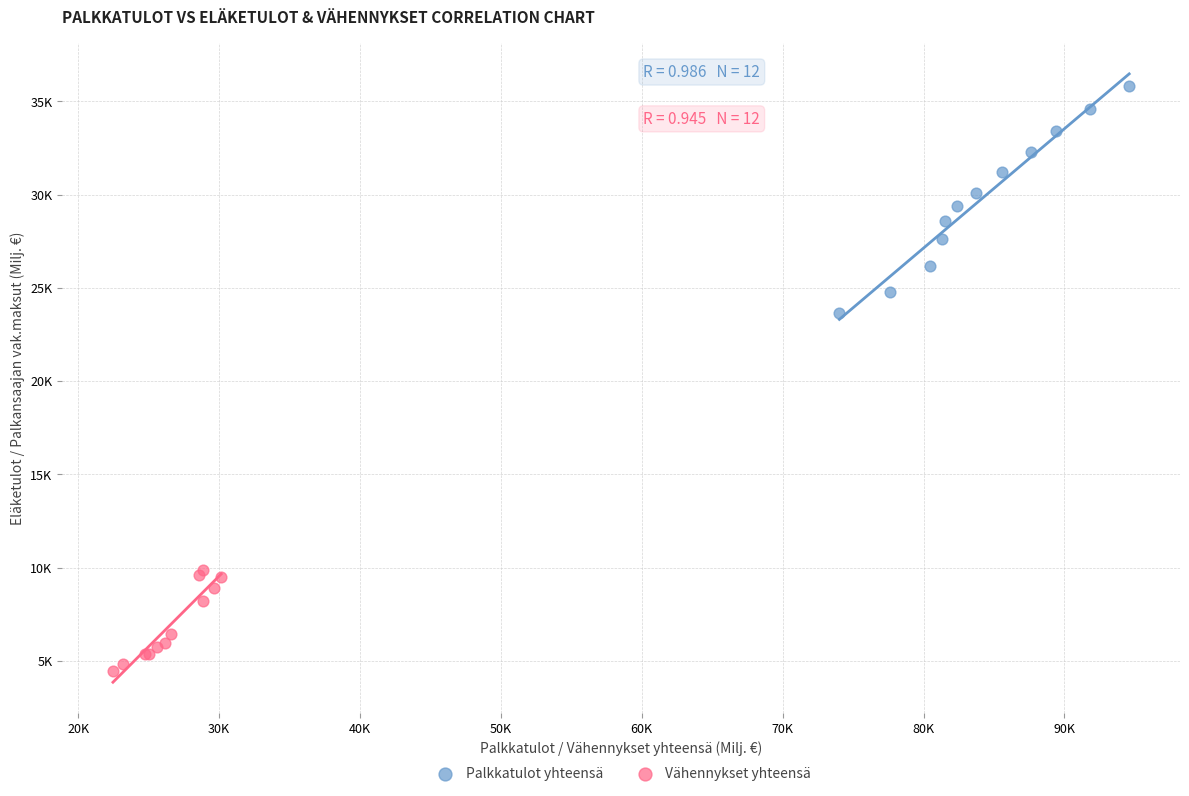

What are all the series names shown in the legend?

Palkkatulot yhteensä, Vähennykset yhteensä